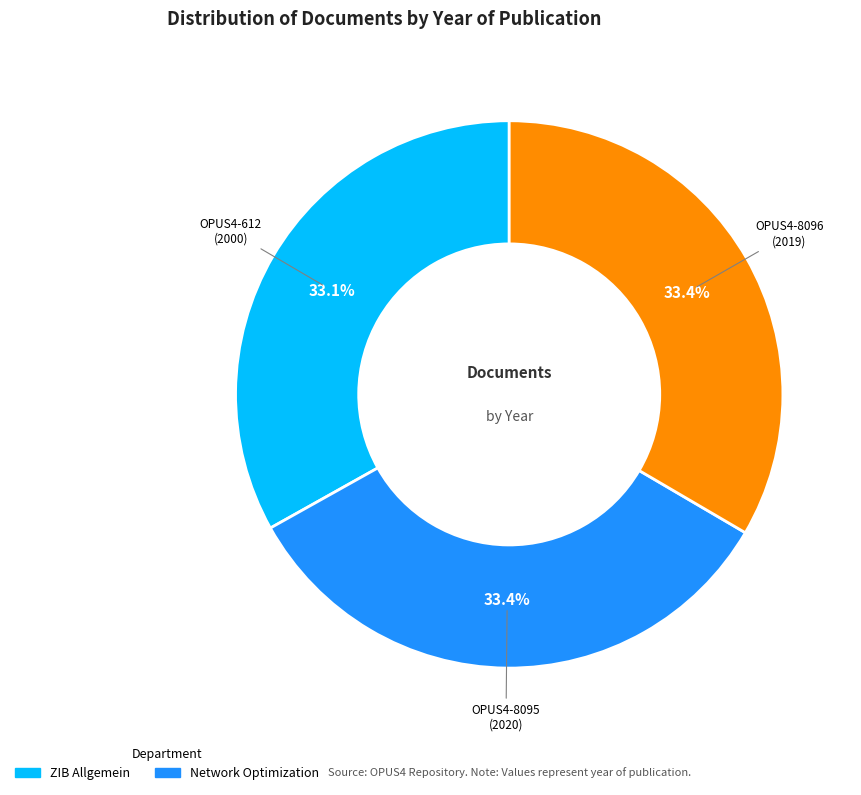

Is there a majority slice in this chart?

No